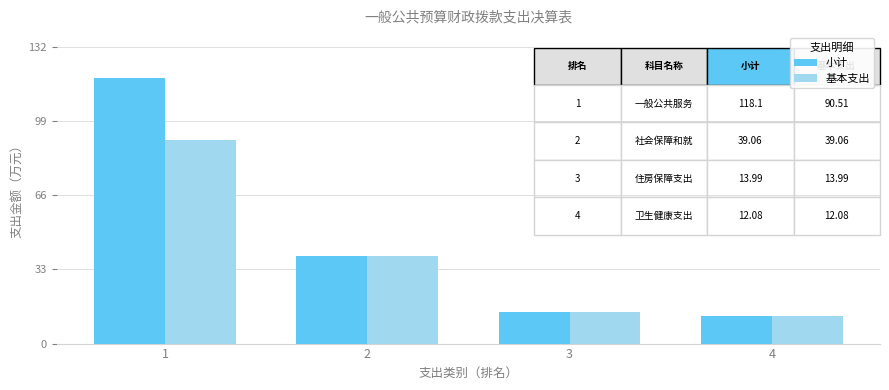

Which series has the largest range (max minus min)?

小计